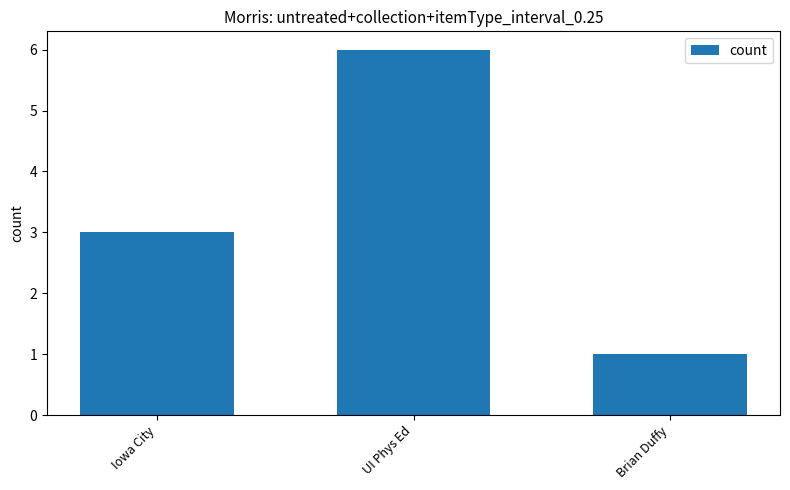

What is the label of the 2nd bar from the left?

UI Phys Ed